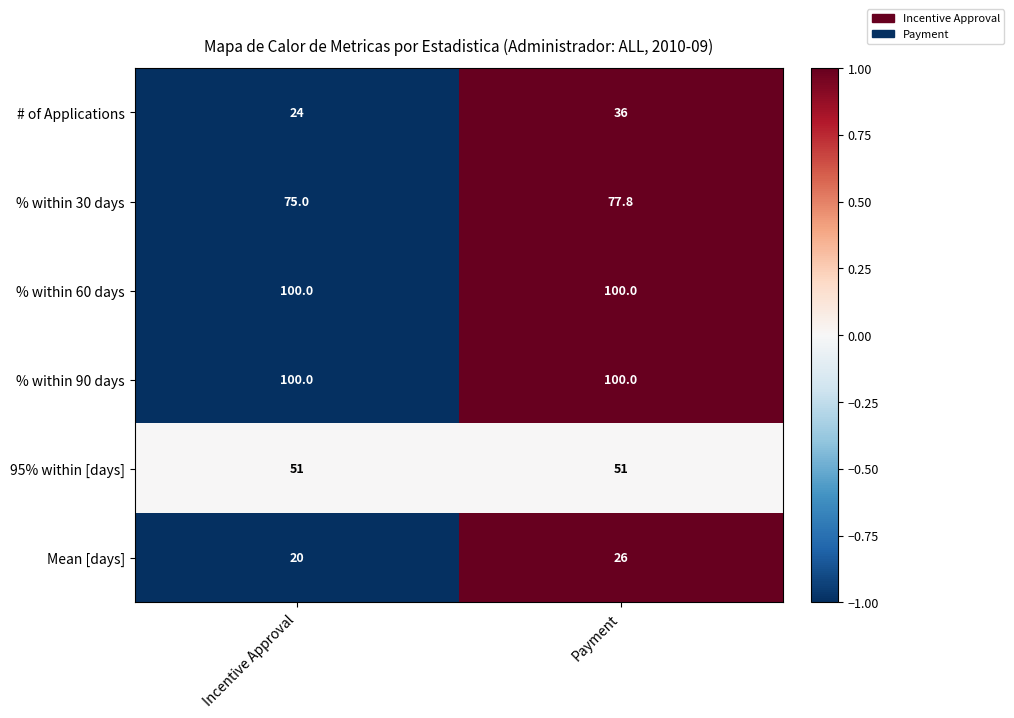

Between Incentive Approval and Payment, which series saw the biggest shift?

# of Applications